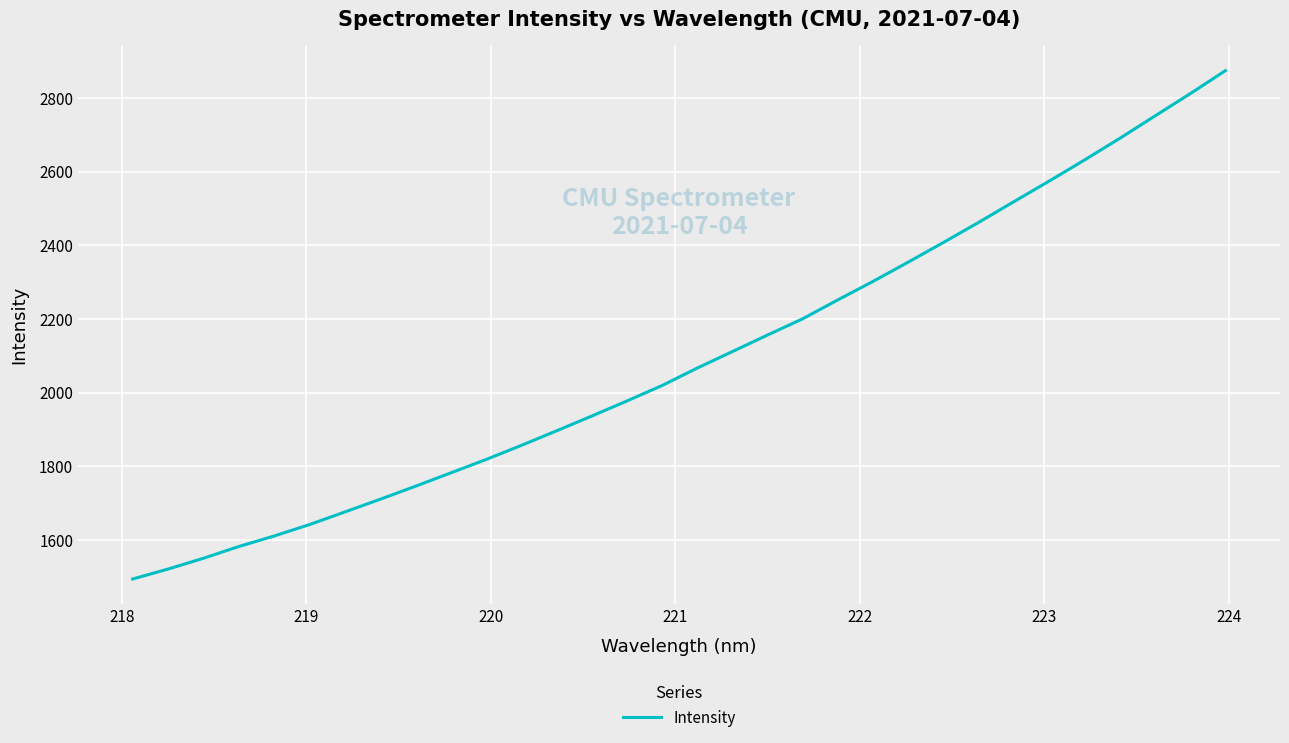

What is the minimum value shown in the chart?

1494.5